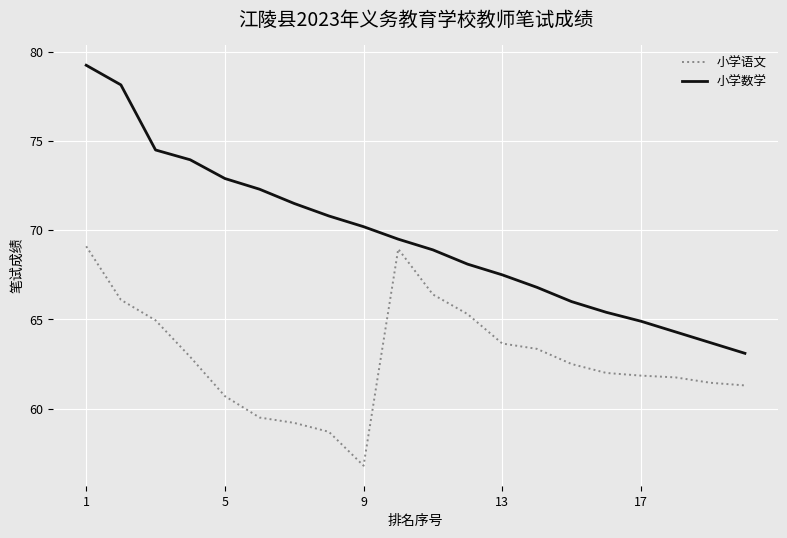

What is the minimum value for 小学语文?

56.8